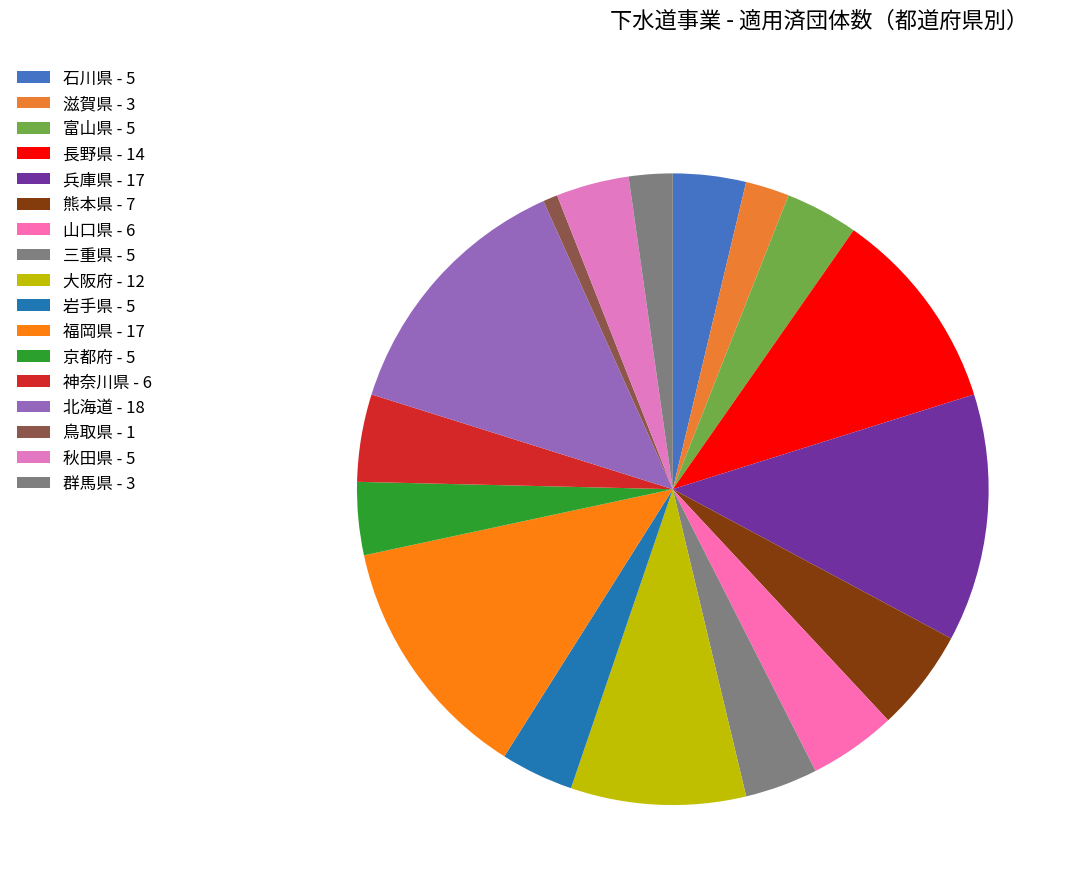

To the nearest percent, what portion does 群馬県 represent?

2%